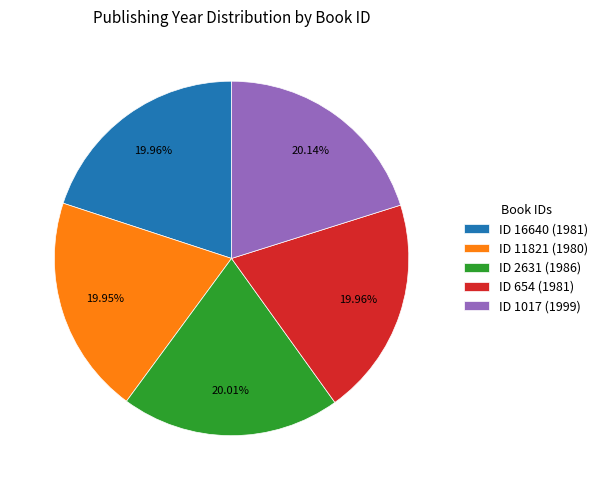

What is the ratio of the value at ID 11821 (1980) to the value at ID 1017 (1999)?

1.0